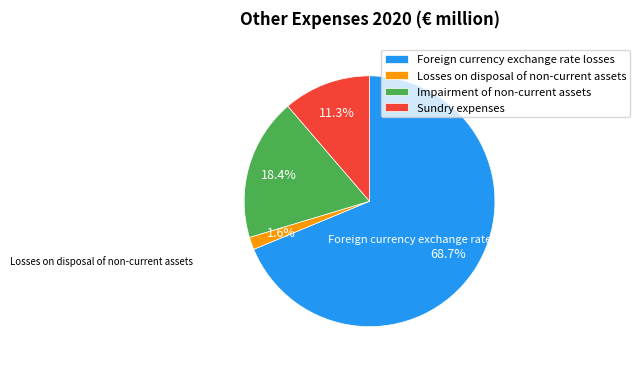

What percentage do Sundry expenses and Losses on disposal of non-current assets together represent?

12.9%